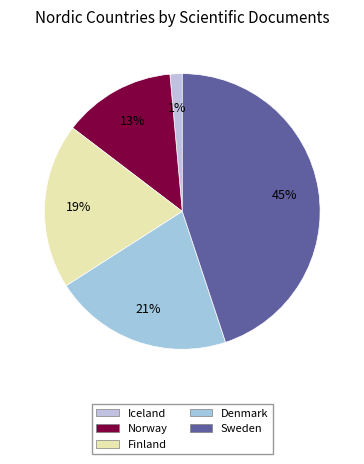

Is Denmark the majority of the pie?

No